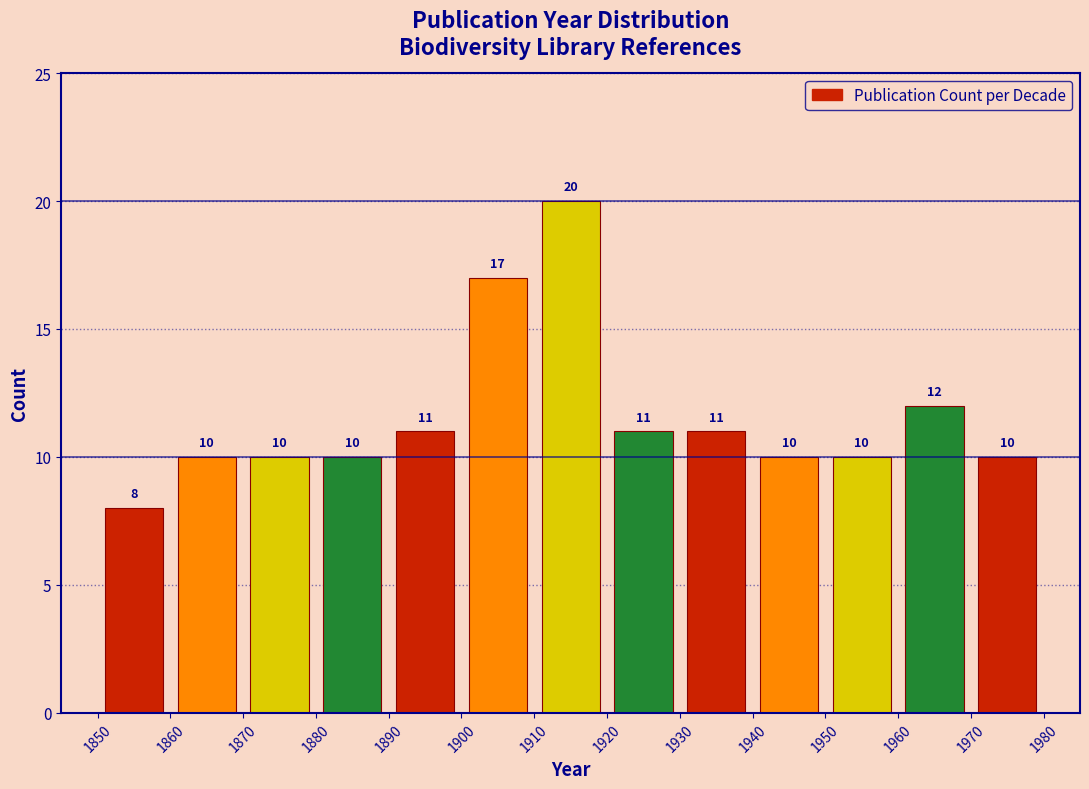

Over which range of the x-axis is the bar tallest?

1910 to 1920